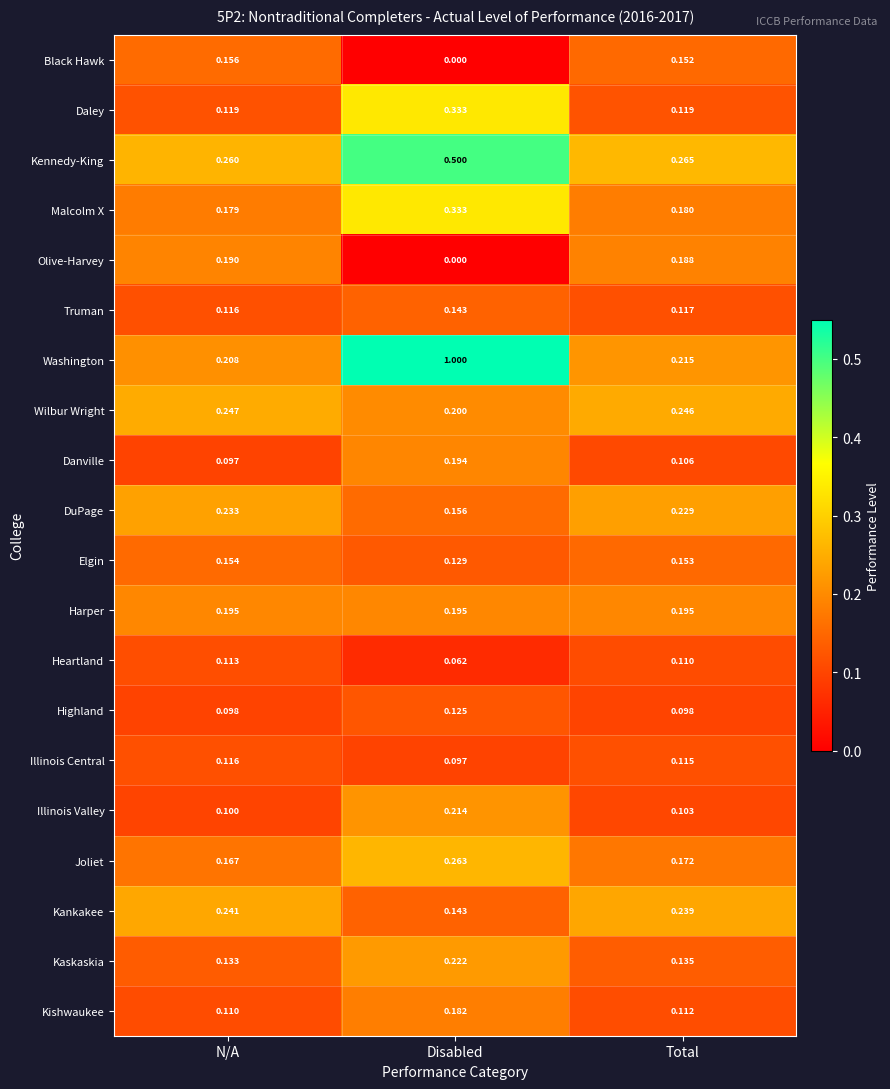

Which label corresponds to the smallest value in the chart?

Disabled